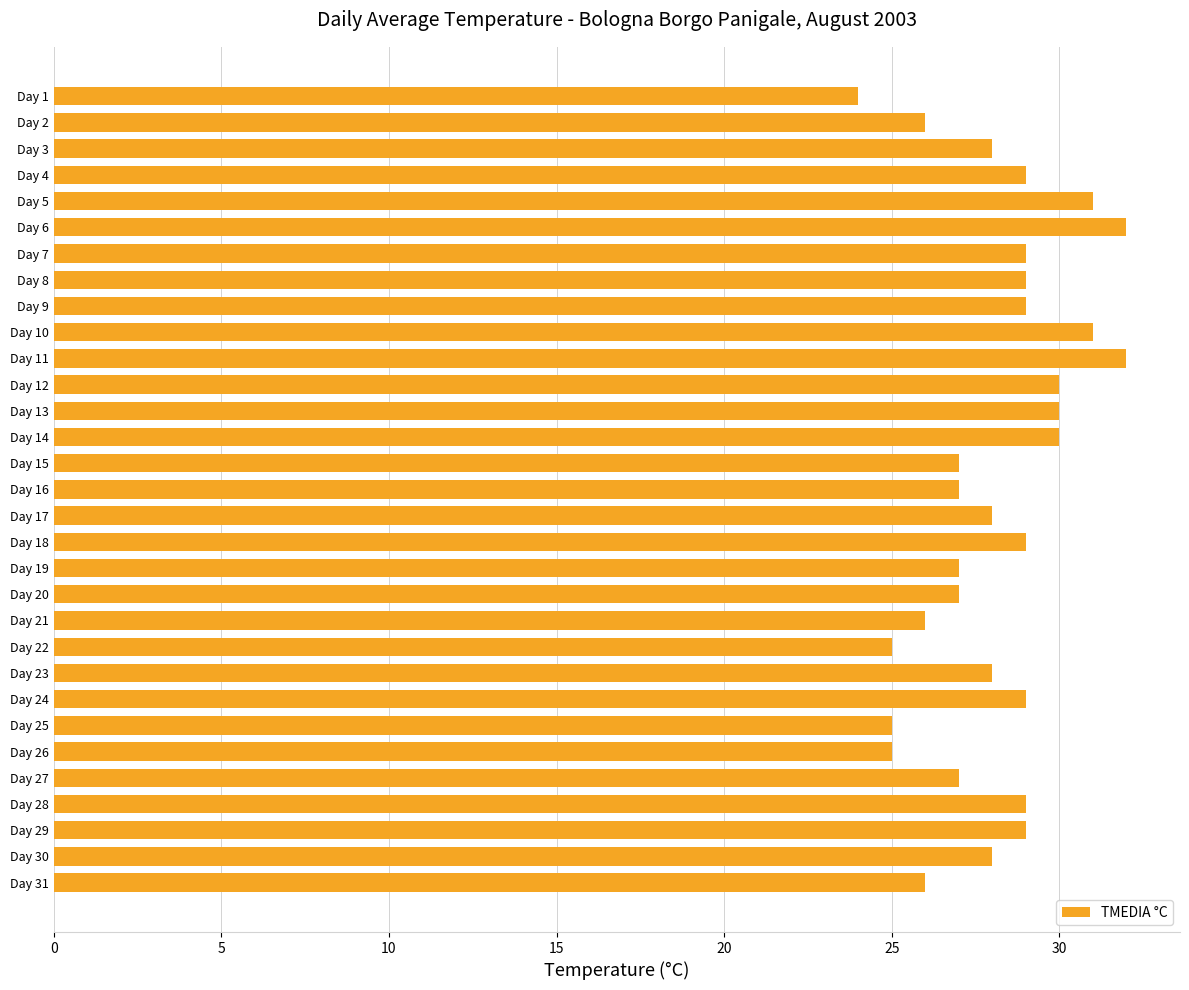

What is the maximum value shown in the chart?

32